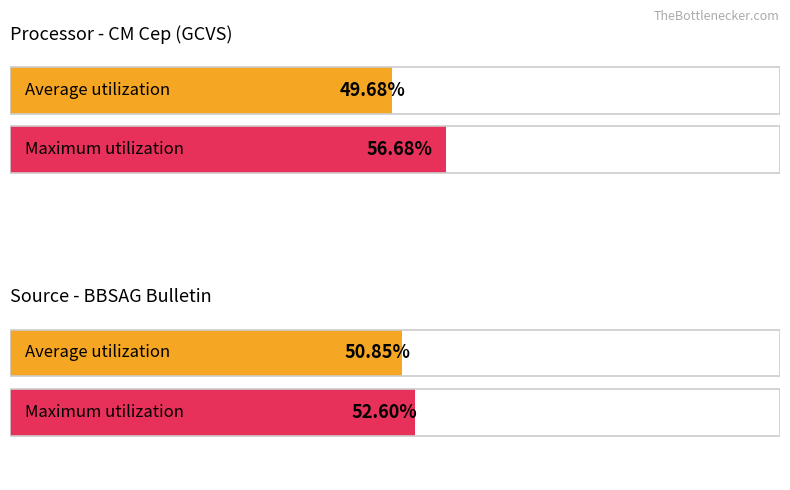

The value of Maximum utilization at BBSAG Bull.81 is 0.4. True or false?

False